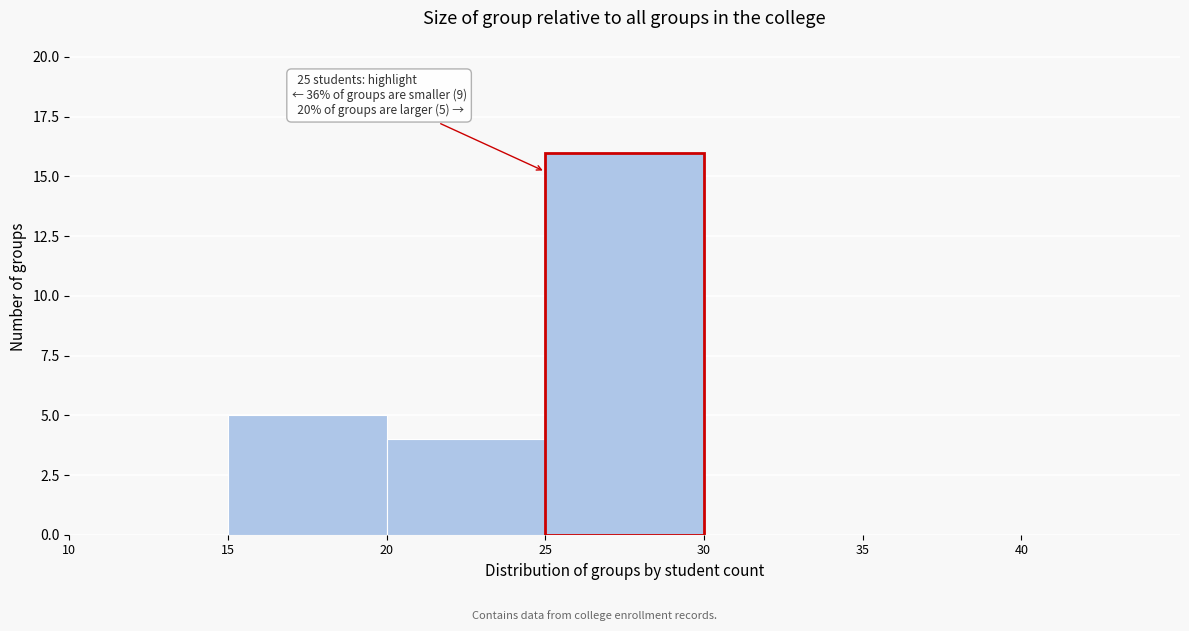

Which range on the x-axis has the tallest bar?

25 to 30